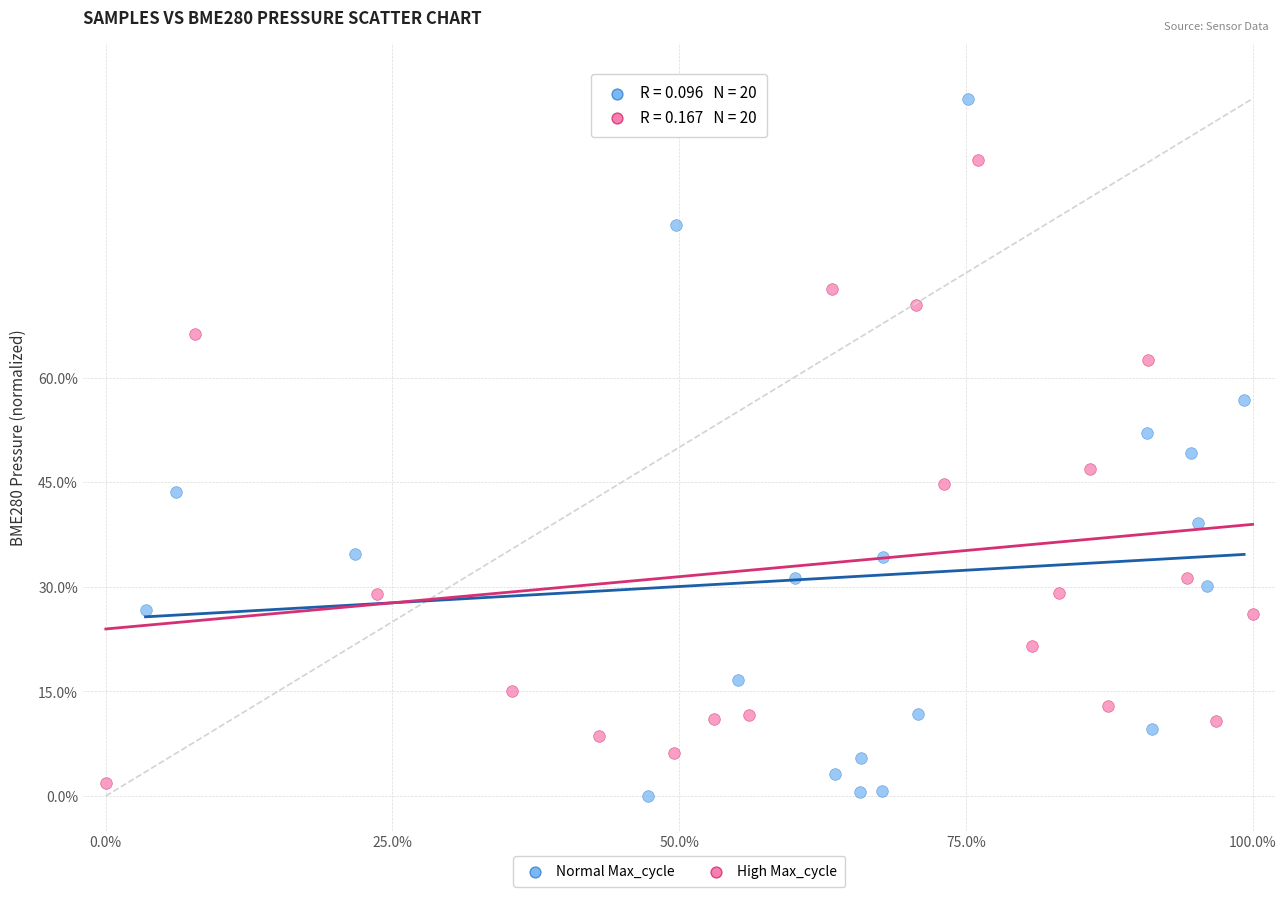

Which series reaches the minimum Y coordinate?

Normal Max_cycle